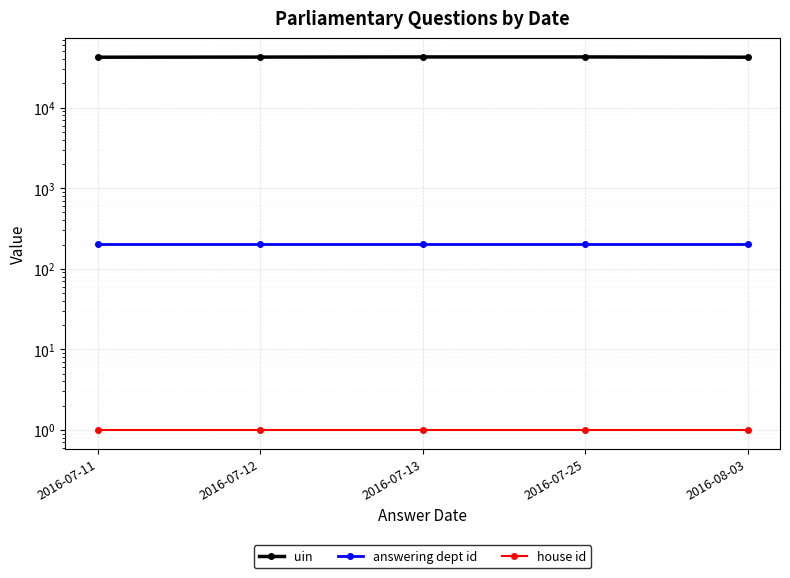

Reading left to right, extract all data points from this chart.

uin: 42312	42466	42653	42653	42312
answering dept id: 201	201	201	201	201
house id: 1	1	1	1	1